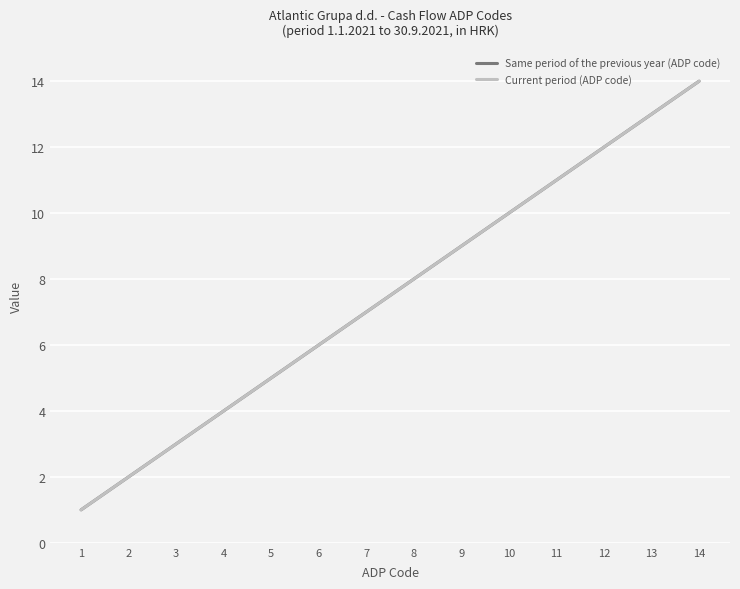

Does the chart have visible grid lines?

Yes